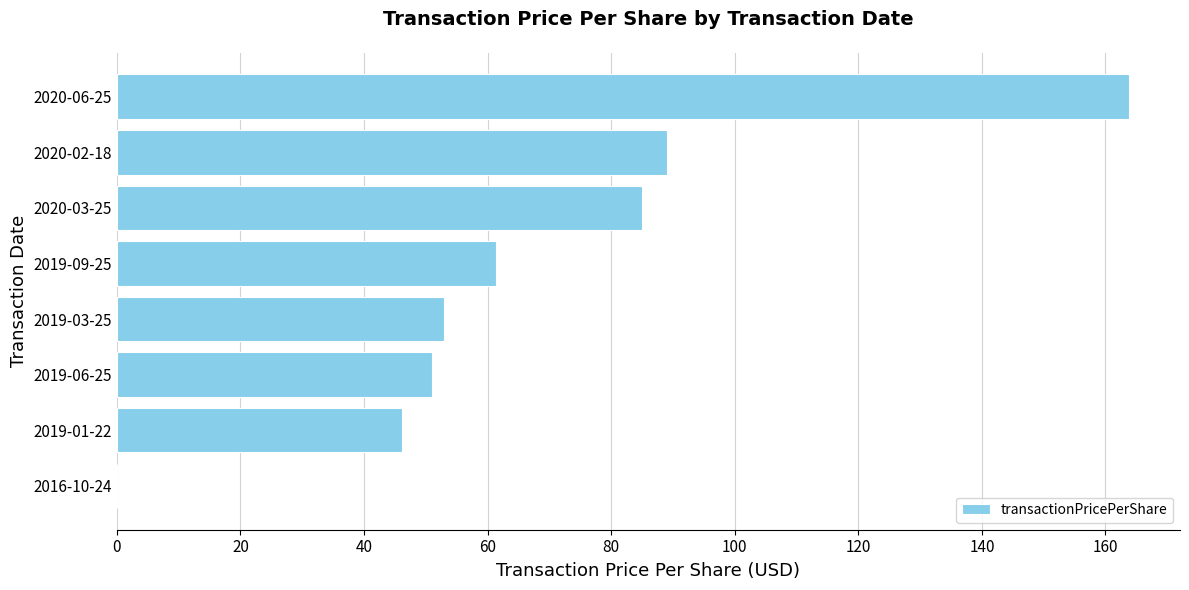

What is the maximum value shown in the chart?

163.9